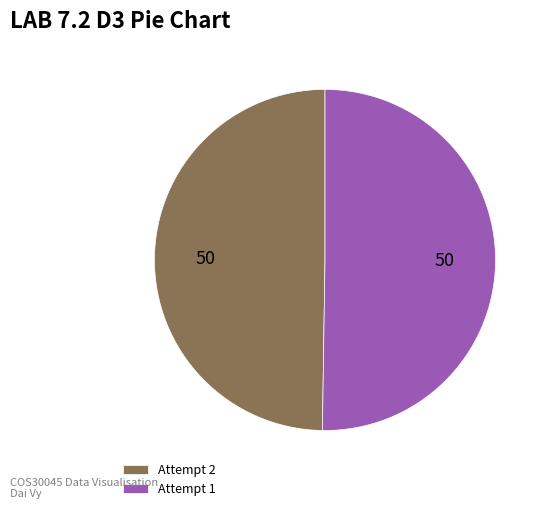

Do Attempt 1 and Attempt 2 together represent more than half of the pie?

Yes